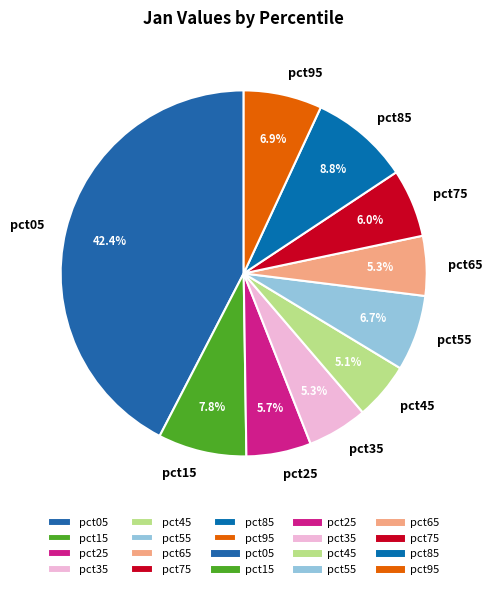

Does any single category account for the majority?

No